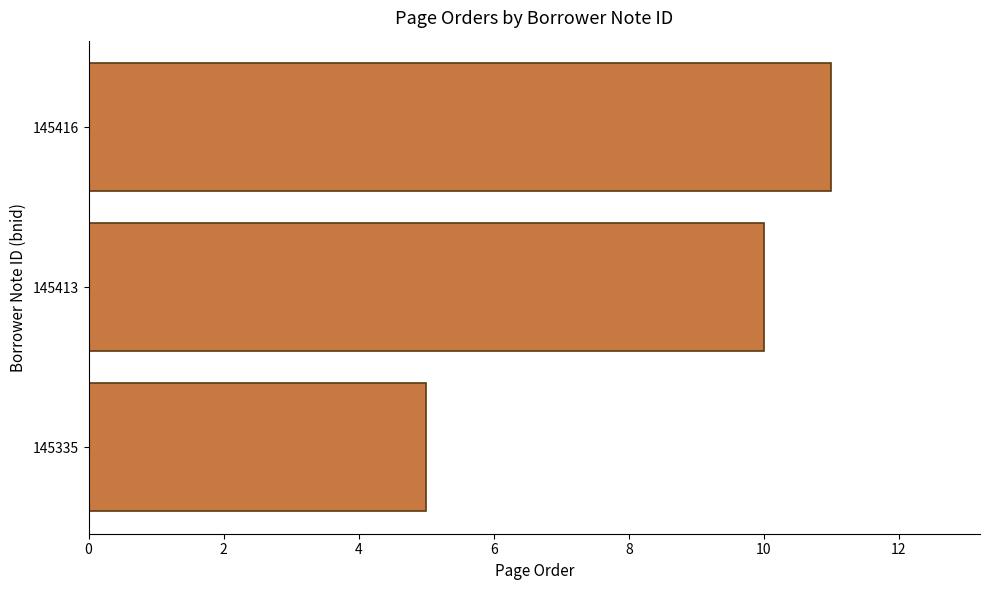

Where is the data nearest to the value 8?

145413